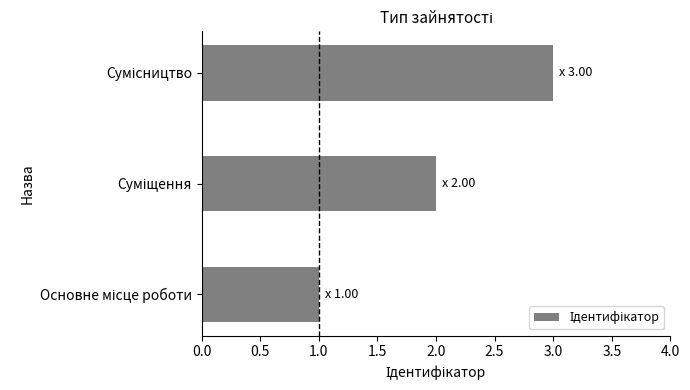

What is the sum of all values?

6